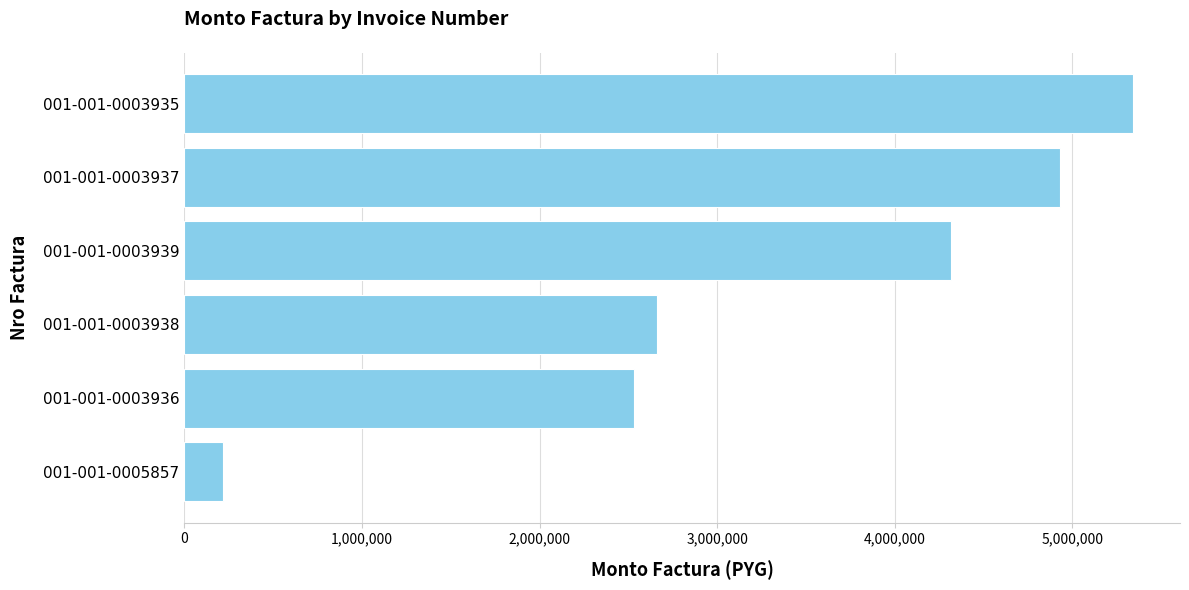

The value at 001-001-0003936 is 4272758. True or false?

False